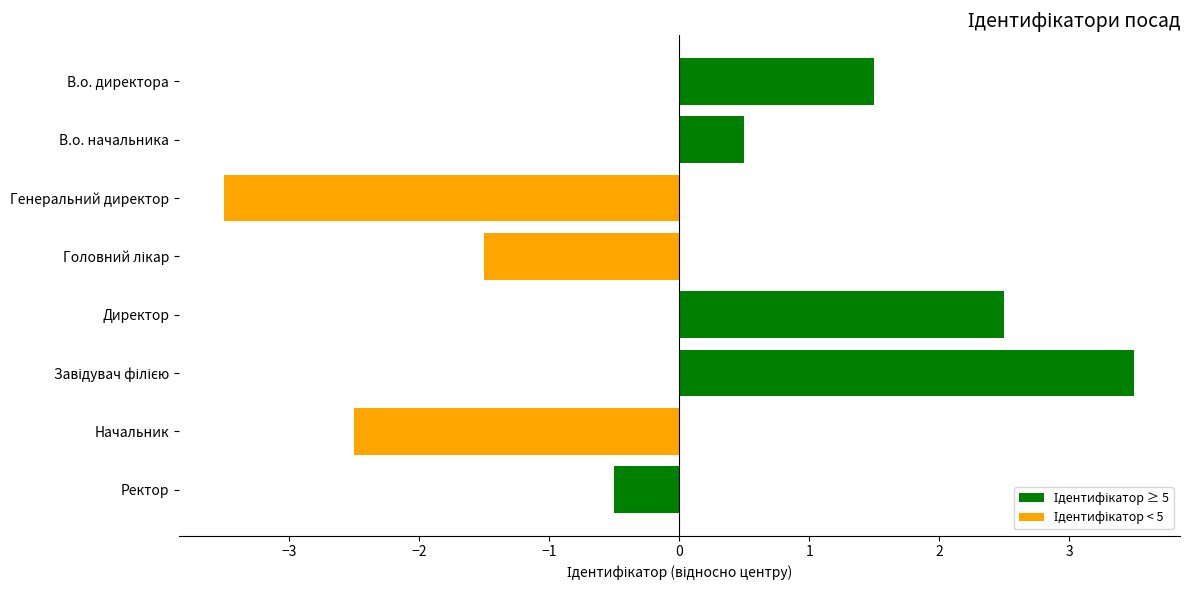

How many negative values are there?

4